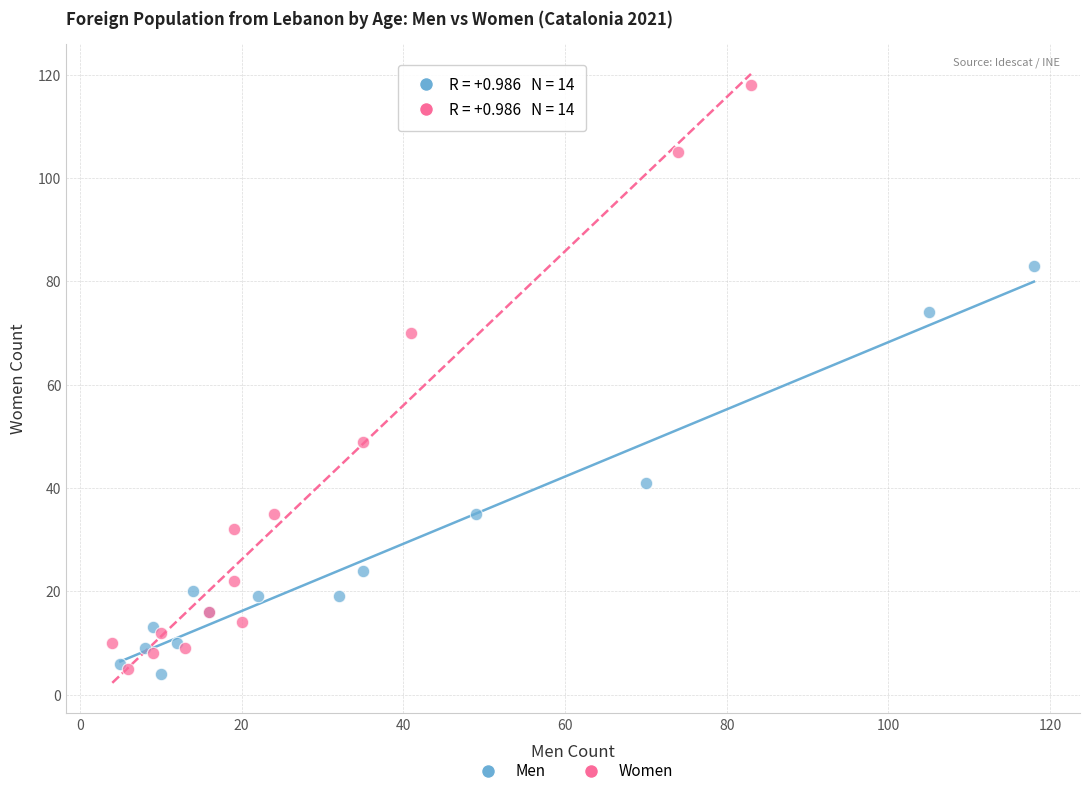

Which series has the largest Y range (max minus min)?

Women